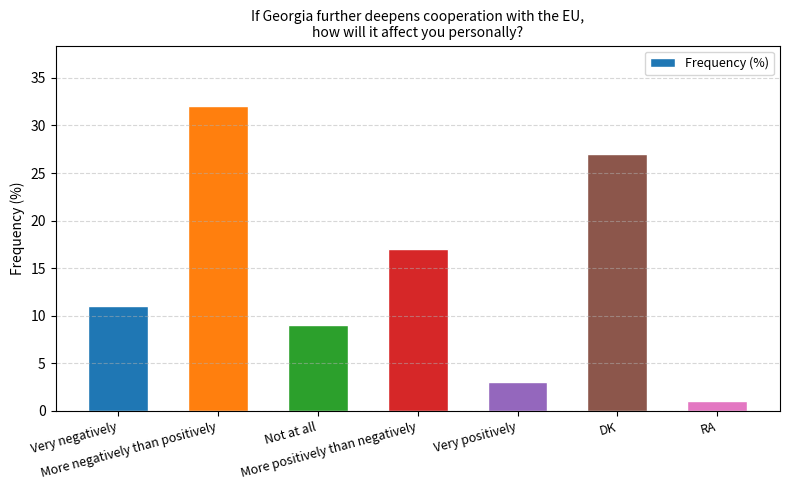

What is the label of the 4th bar from the right?

More positively than negatively